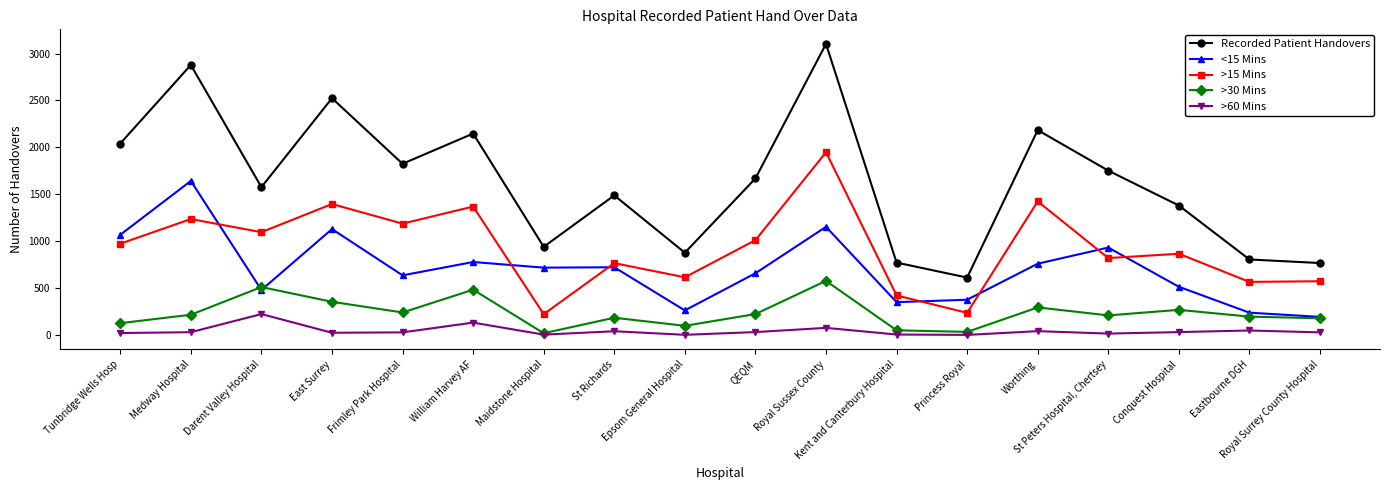

What is the average value of the >30 Mins series?

237